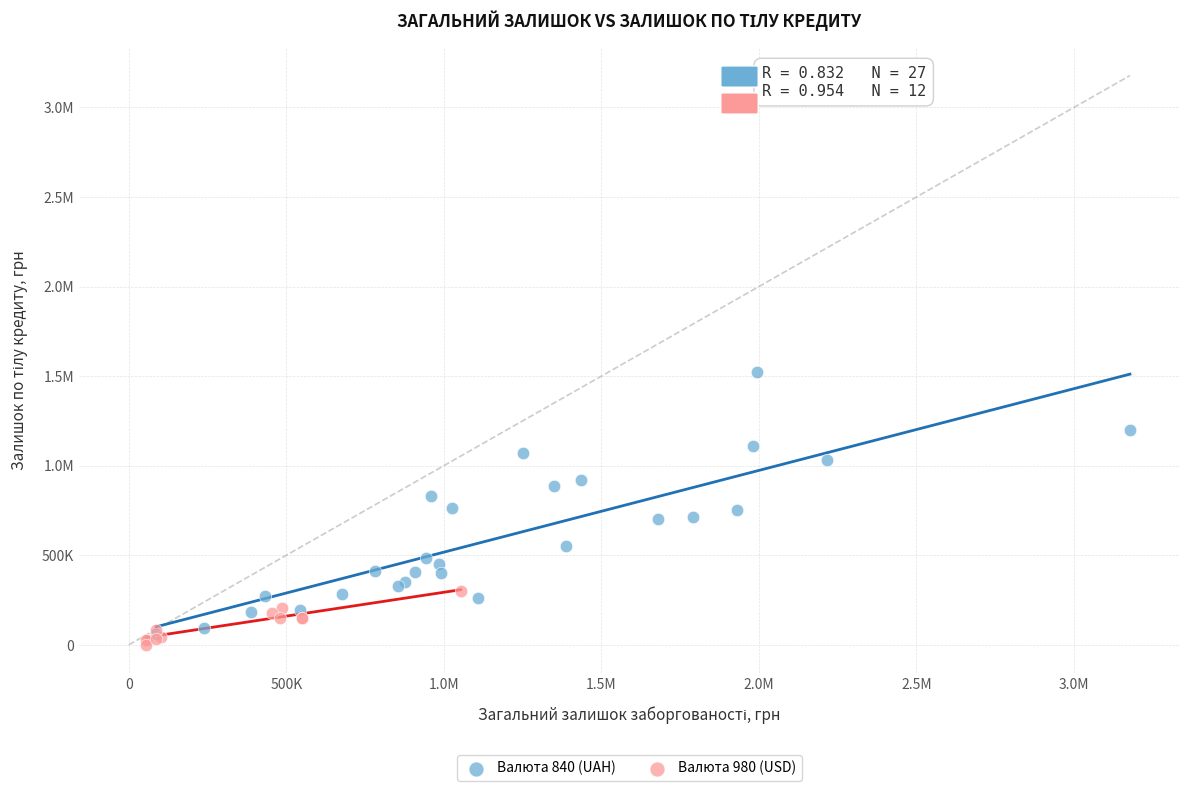

What are all the series names shown in the legend?

Валюта 840 (UAH), Валюта 980 (USD)